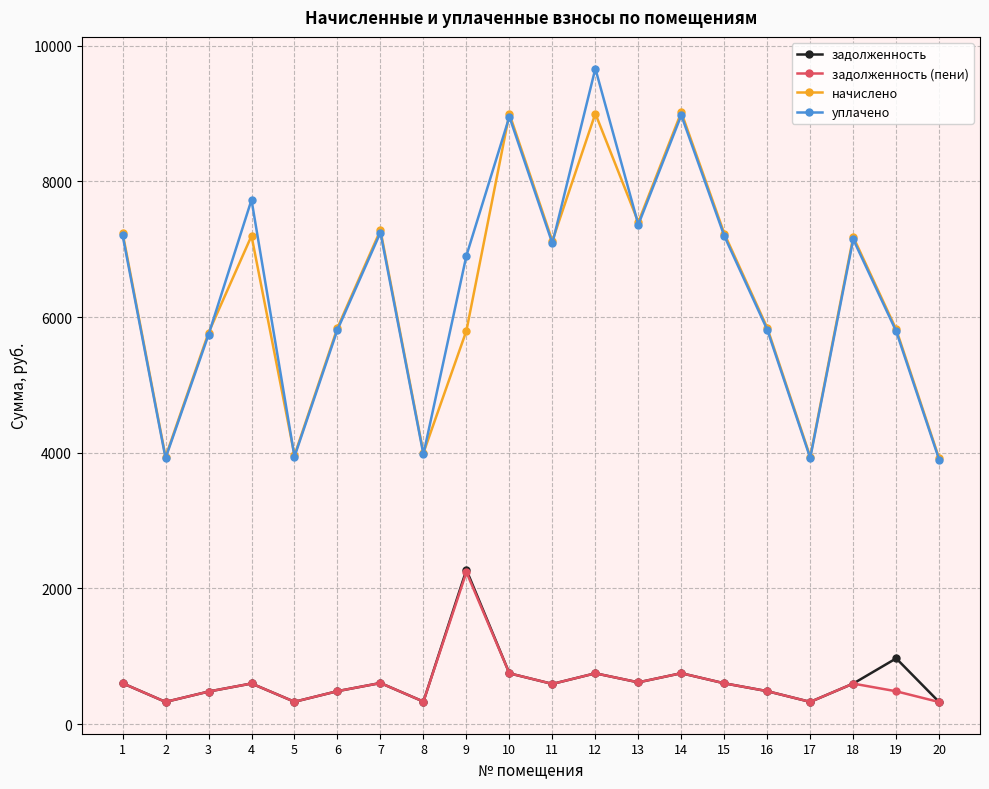

What is the difference between the maximum and second lowest values in the уплачено series?

5741.8